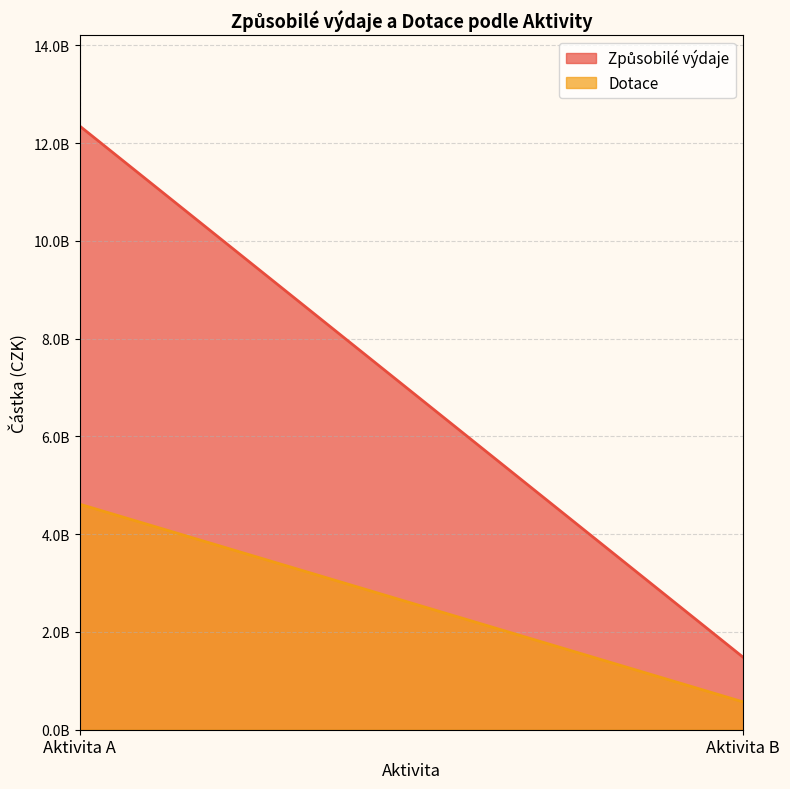

True or false: Způsobilé výdaje has a value of 1481655818 at Aktivita B.

True